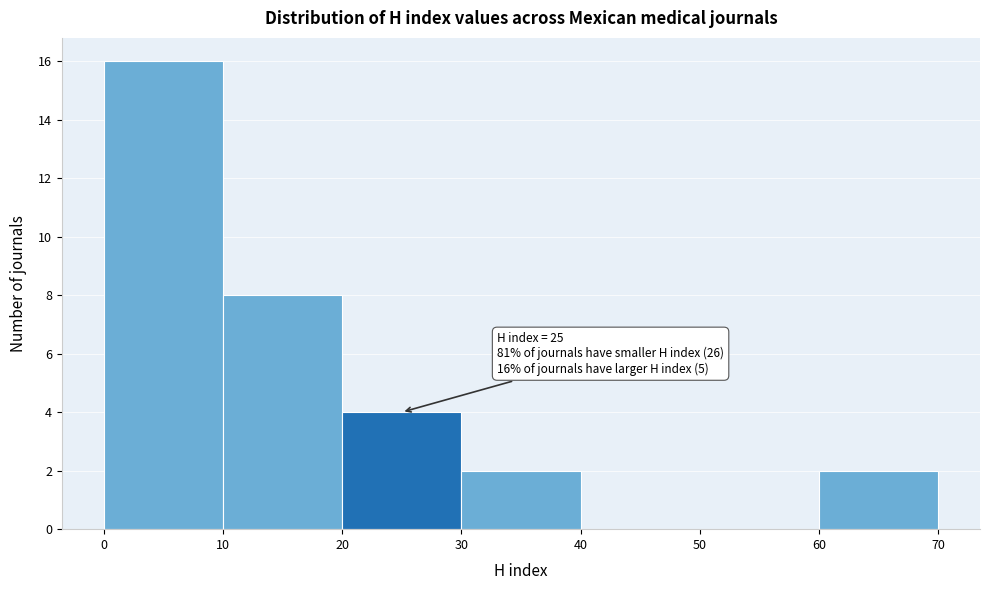

Which range on the x-axis has the tallest bar?

0 to 10